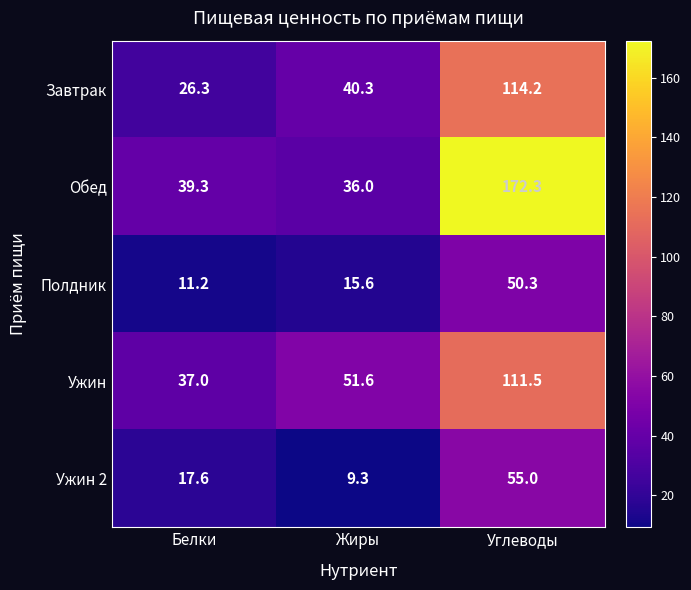

Reading left to right, transcribe all the data shown in this chart.

Завтрак: Белки=26.3	Жиры=40.3	Углеводы=114.2
Обед: Белки=39.3	Жиры=36.0	Углеводы=172.3
Полдник: Белки=11.2	Жиры=15.6	Углеводы=50.3
Ужин: Белки=37.0	Жиры=51.6	Углеводы=111.5
Ужин 2: Белки=17.6	Жиры=9.3	Углеводы=55.0